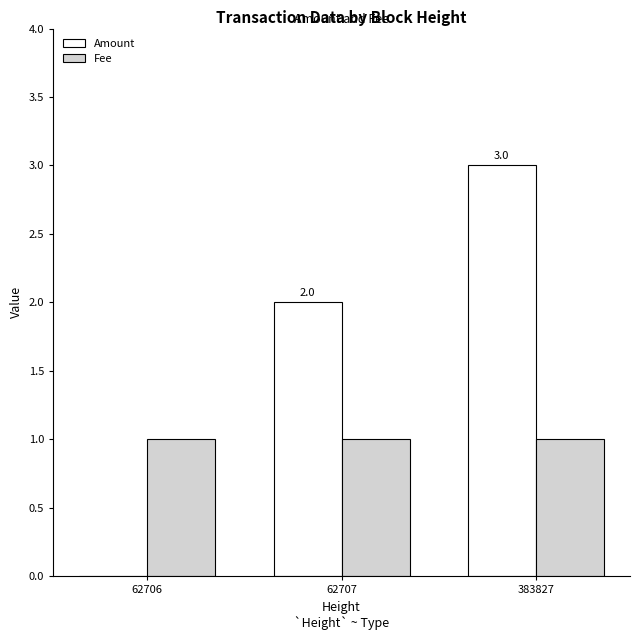

Which series changed the most between 62707 and 383827?

Amount